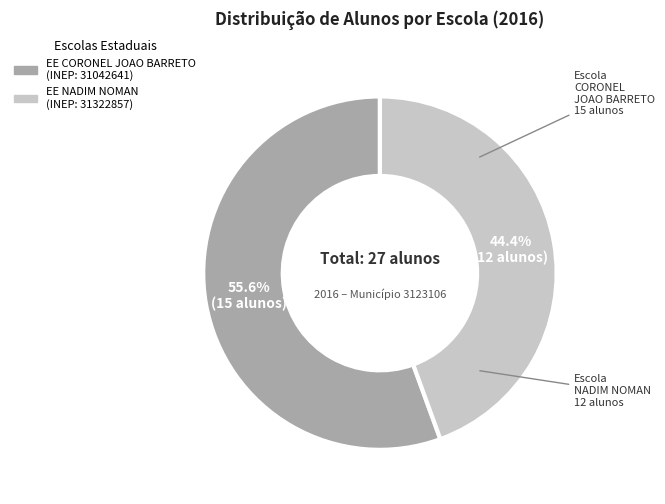

How much of the chart is everything except EE NADIM NOMAN?

55.6%